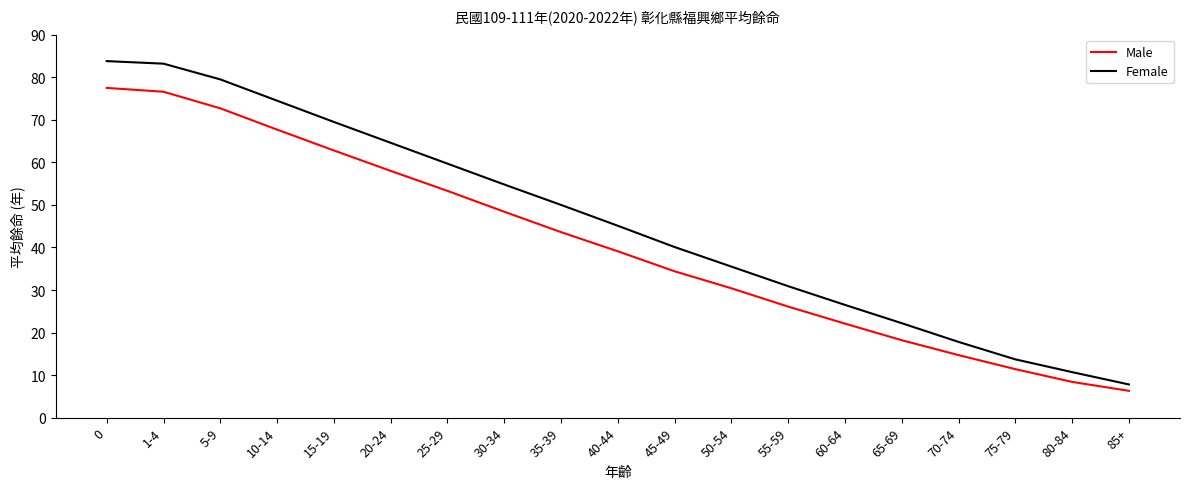

True or false: Female and Male cross at least once.

False